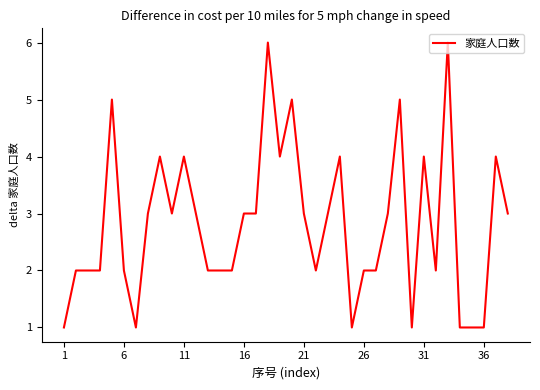

What is the difference between the maximum and minimum values?

5